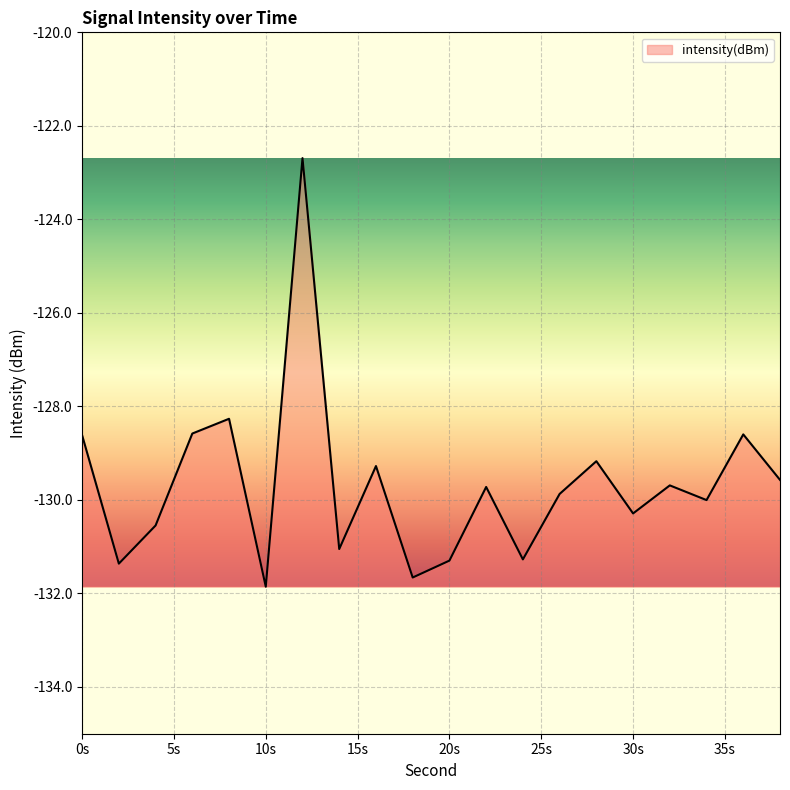

What is the difference between the maximum and minimum values?

9.2